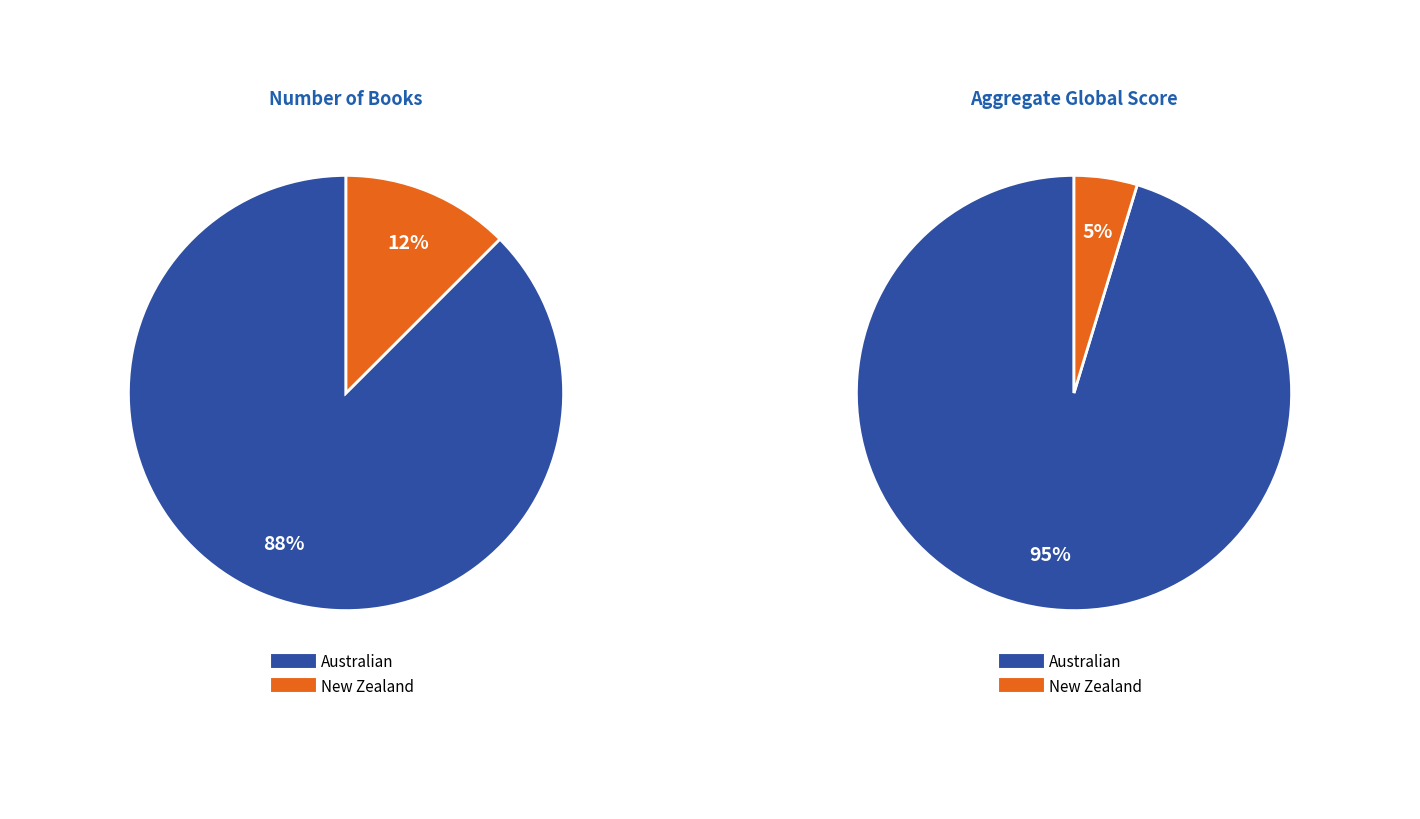

Does Australian account for over 50% of the chart?

Yes